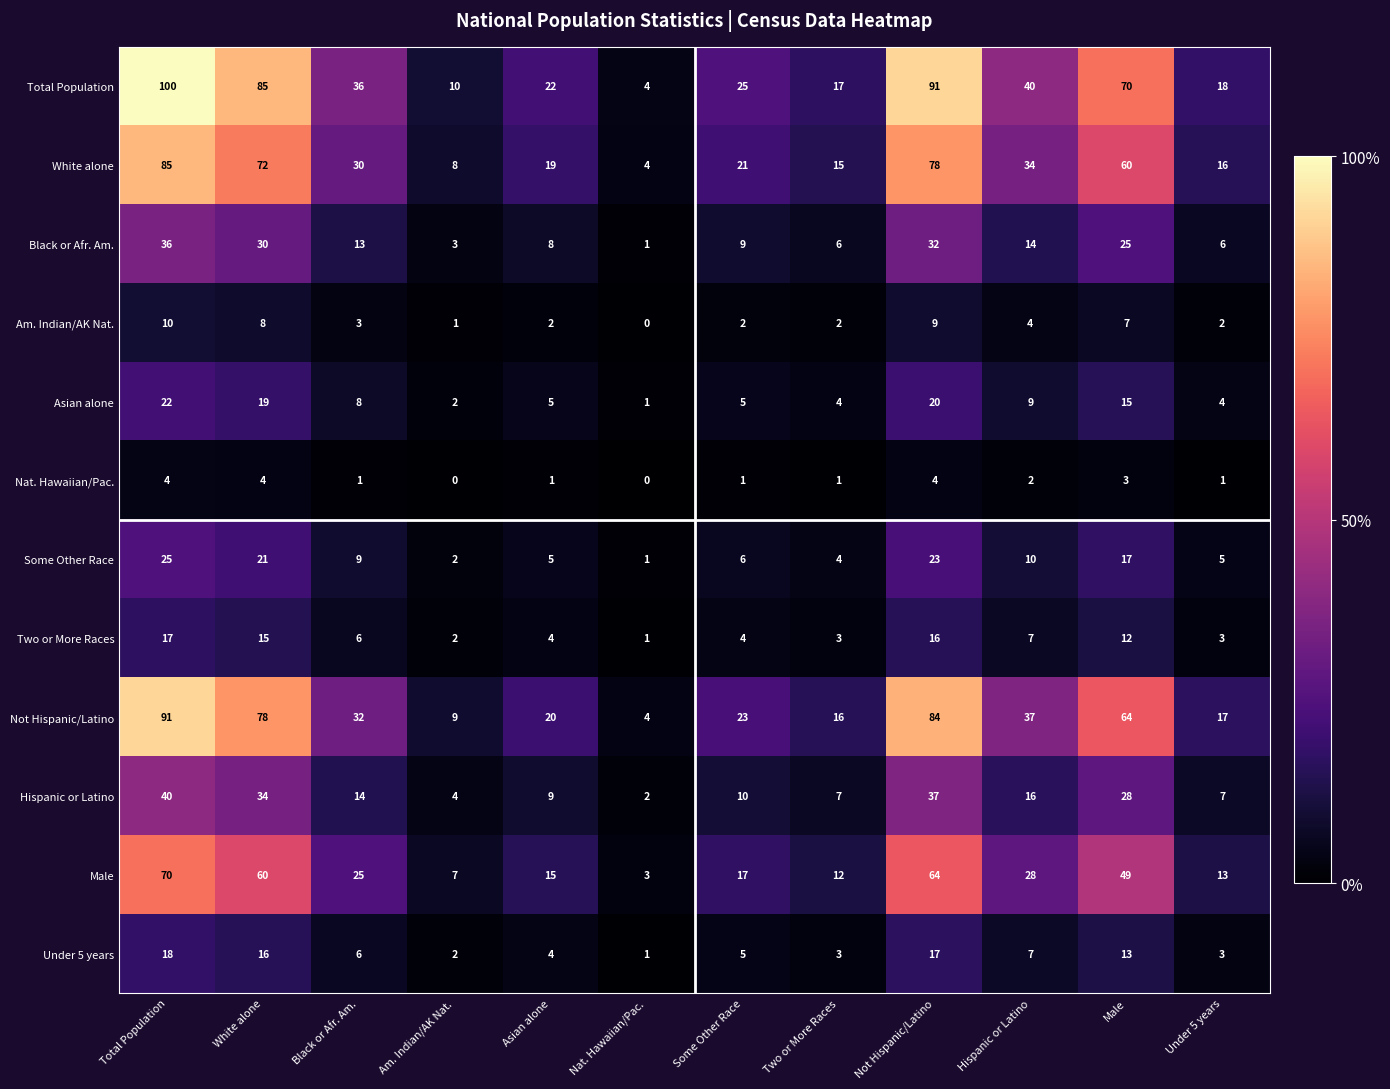

What is the greatest value displayed?

100